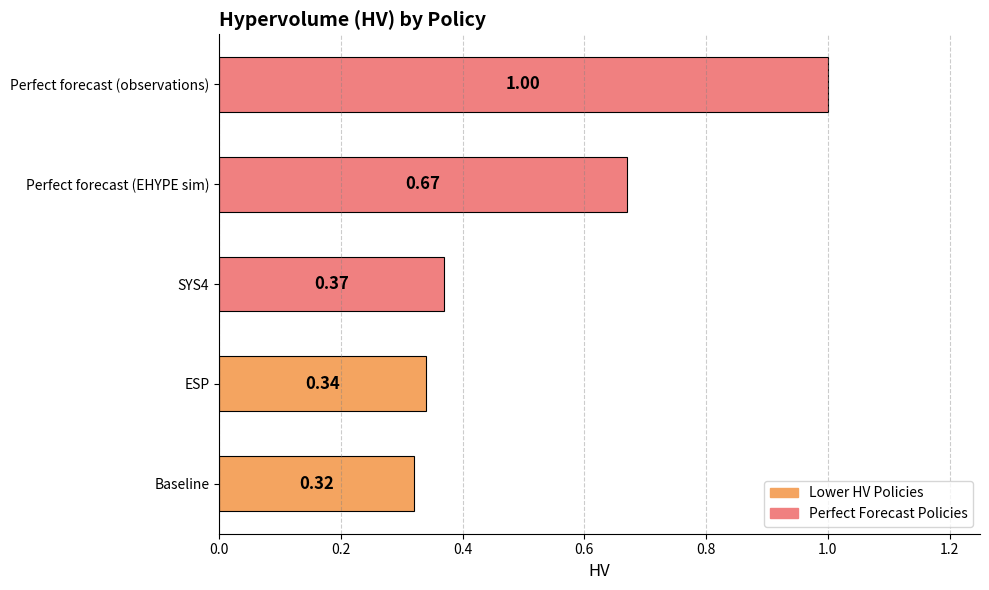

What is the sum of the values at Perfect forecast (EHYPE sim) and SYS4?

1.0